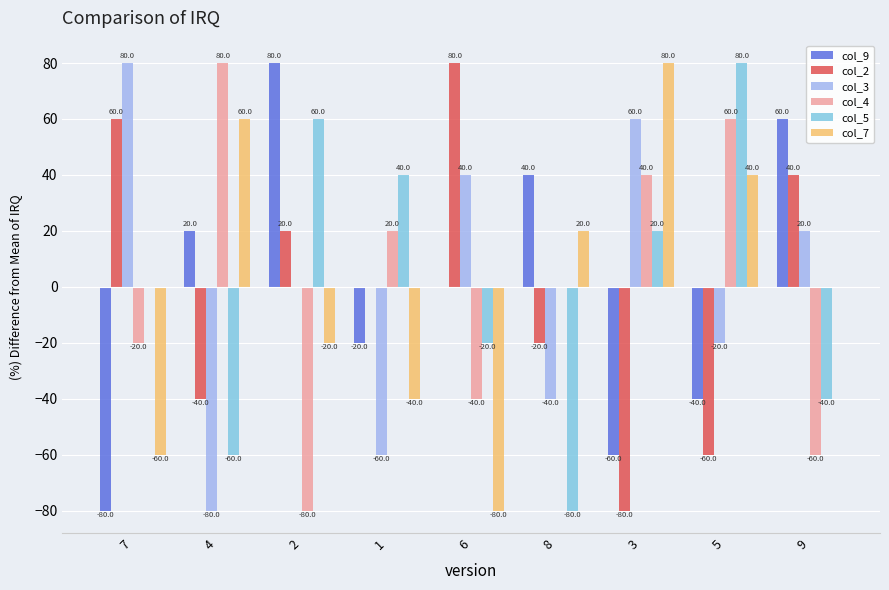

The value of col_4 at 2 is -122. True or false?

False